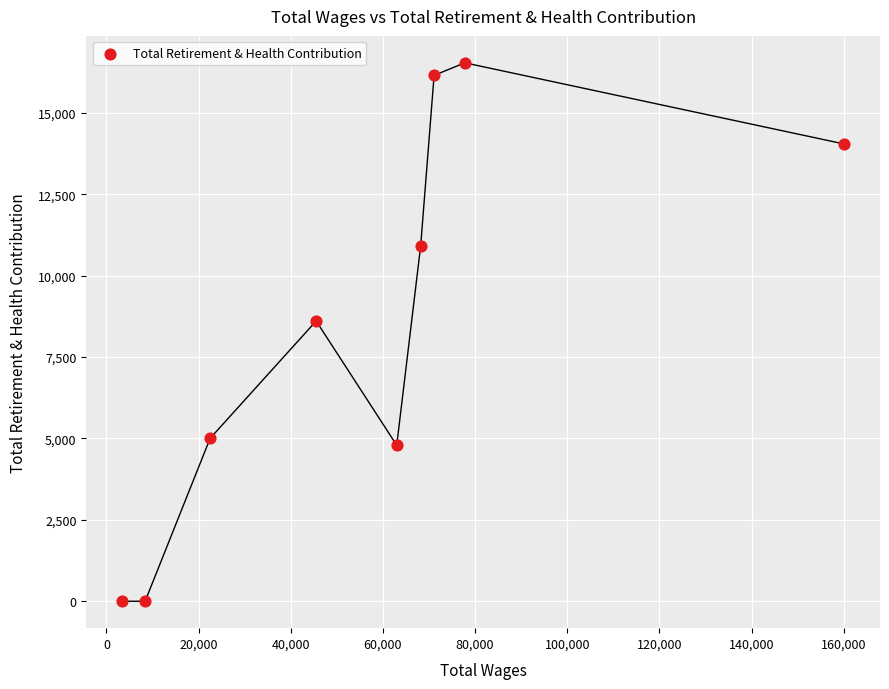

What is the average X value?

57776